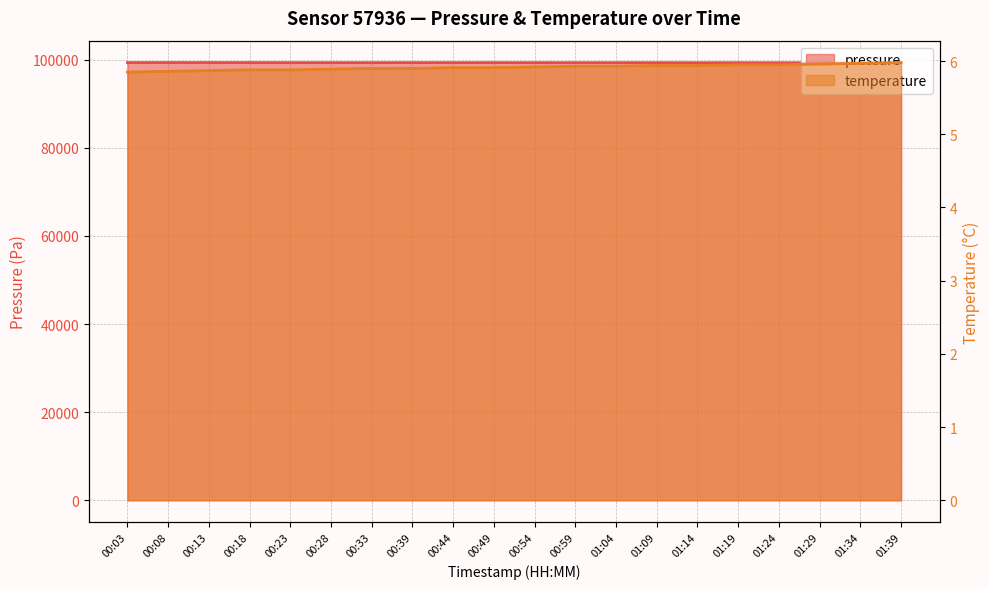

How many categories are shown in the chart?

20